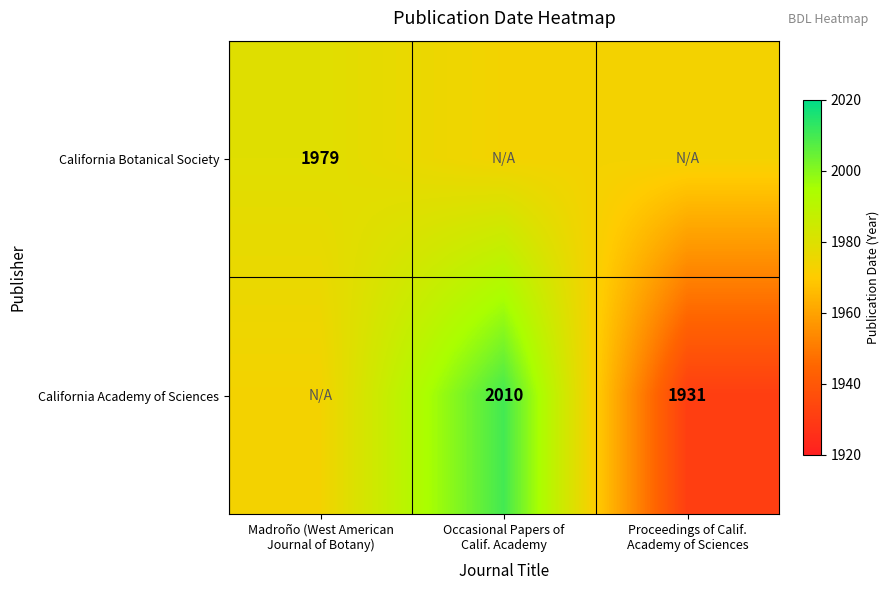

List the series in order of their peak value, lowest first.

California Botanical Society, California Academy of Sciences